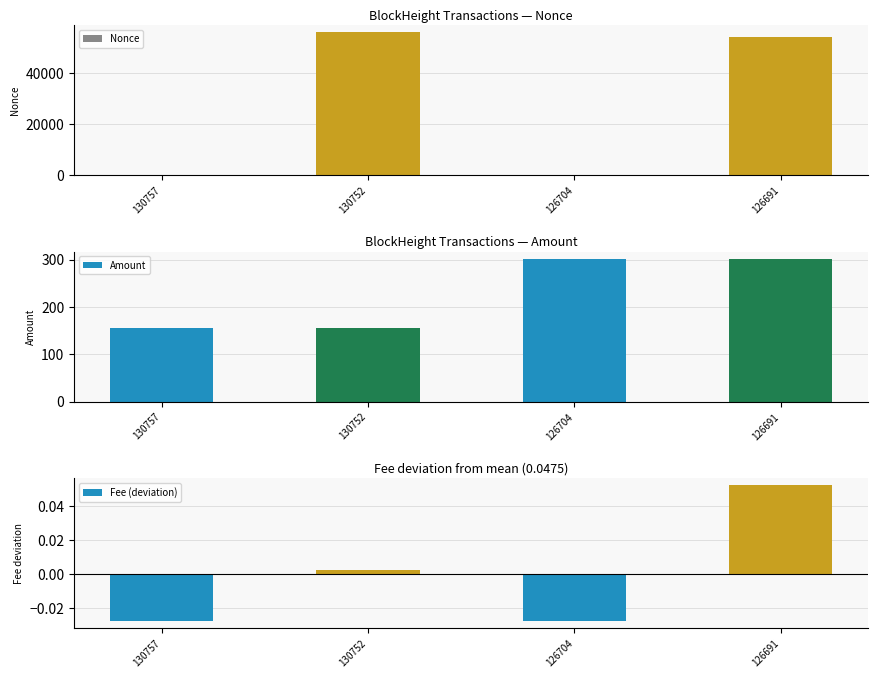

What is the total value across all series at 130757?

156.1